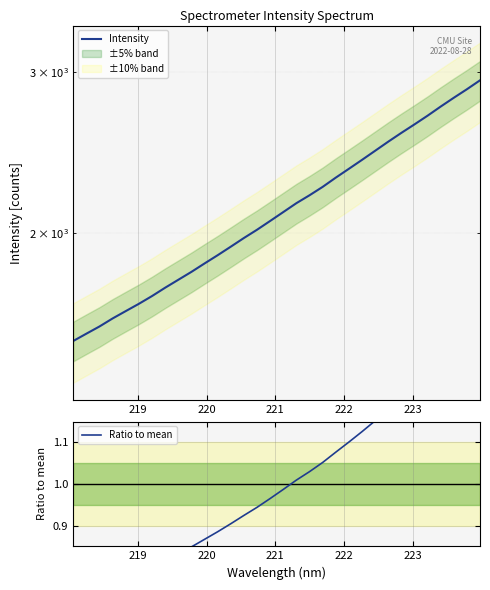

What is the highest value of the Ratio to mean series?

1.4